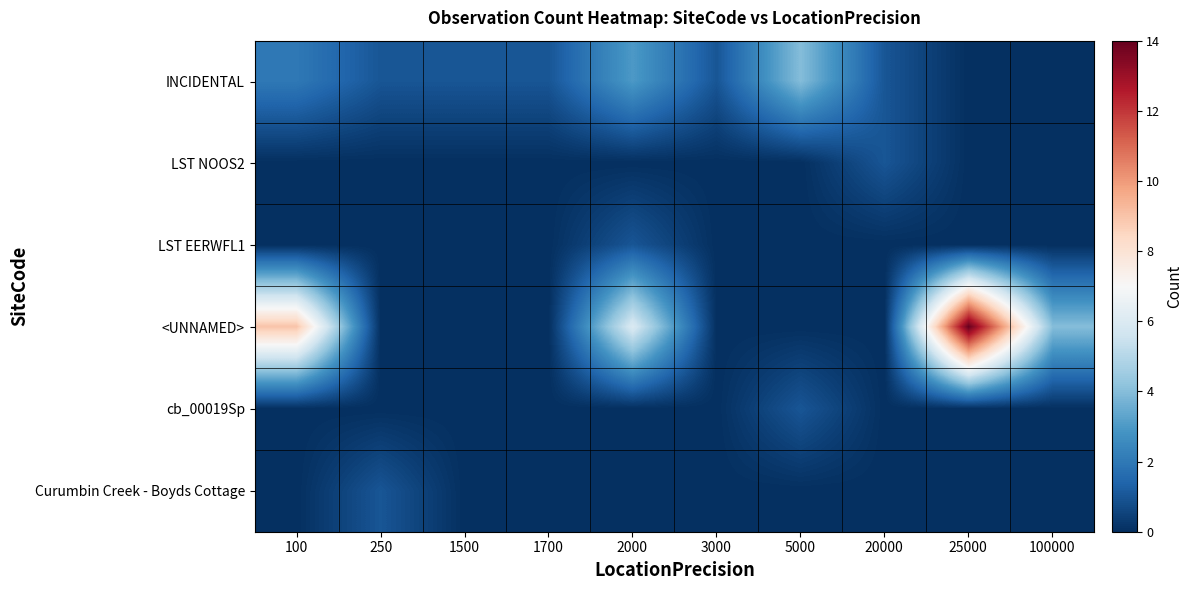

Reading left to right, extract all data points from this chart.

INCIDENTAL: 100=2	250=1	1500=1	1700=1	2000=3	3000=1	5000=4	20000=1	25000=0	100000=0
LST NOOS2: 100=0	250=0	1500=0	1700=0	2000=0	3000=0	5000=0	20000=1	25000=0	100000=0
LST EERWFL1: 100=0	250=0	1500=0	1700=0	2000=1	3000=0	5000=0	20000=0	25000=0	100000=0
<UNNAMED>: 100=9	250=0	1500=0	1700=0	2000=6	3000=0	5000=0	20000=0	25000=14	100000=4
cb_00019Sp: 100=0	250=0	1500=0	1700=0	2000=0	3000=0	5000=1	20000=0	25000=0	100000=0
Curumbin Creek - Boyds Cottage: 100=0	250=1	1500=0	1700=0	2000=0	3000=0	5000=0	20000=0	25000=0	100000=0